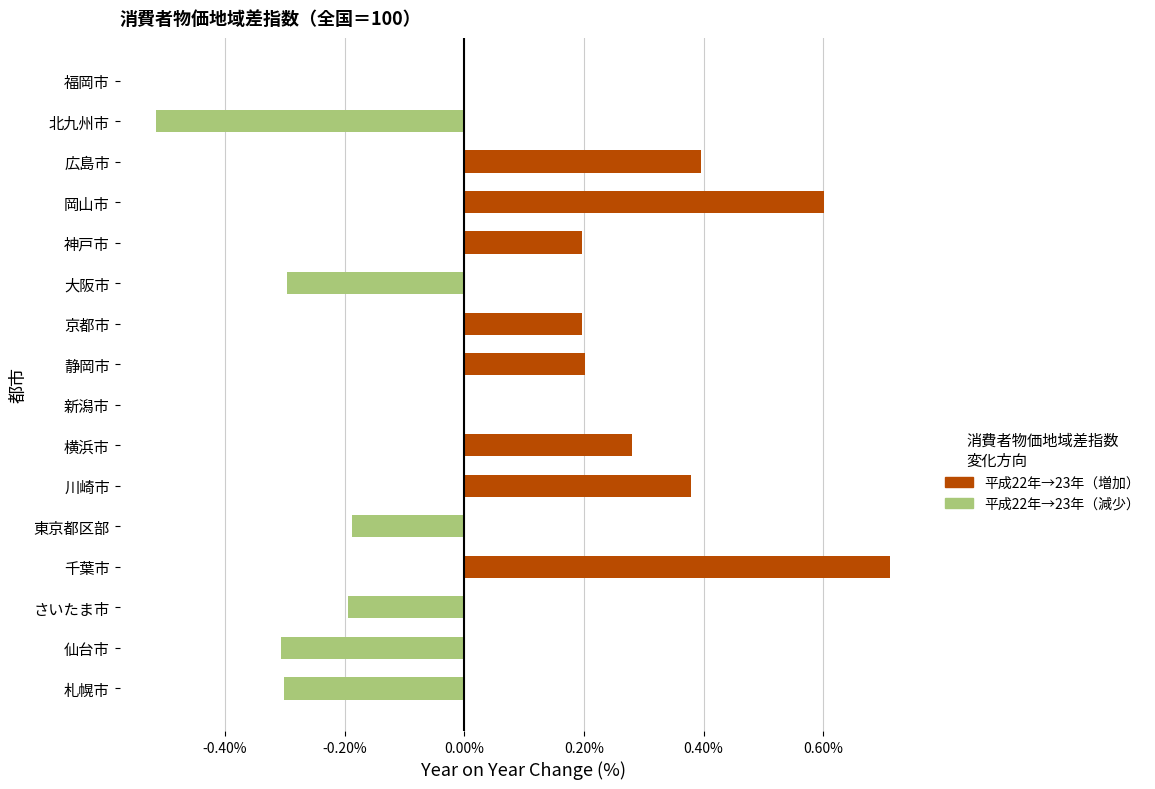

Is the value of 平成23年平均（減少） at 横浜市 greater than the value of 平成23年平均（増加） at 京都市?

No